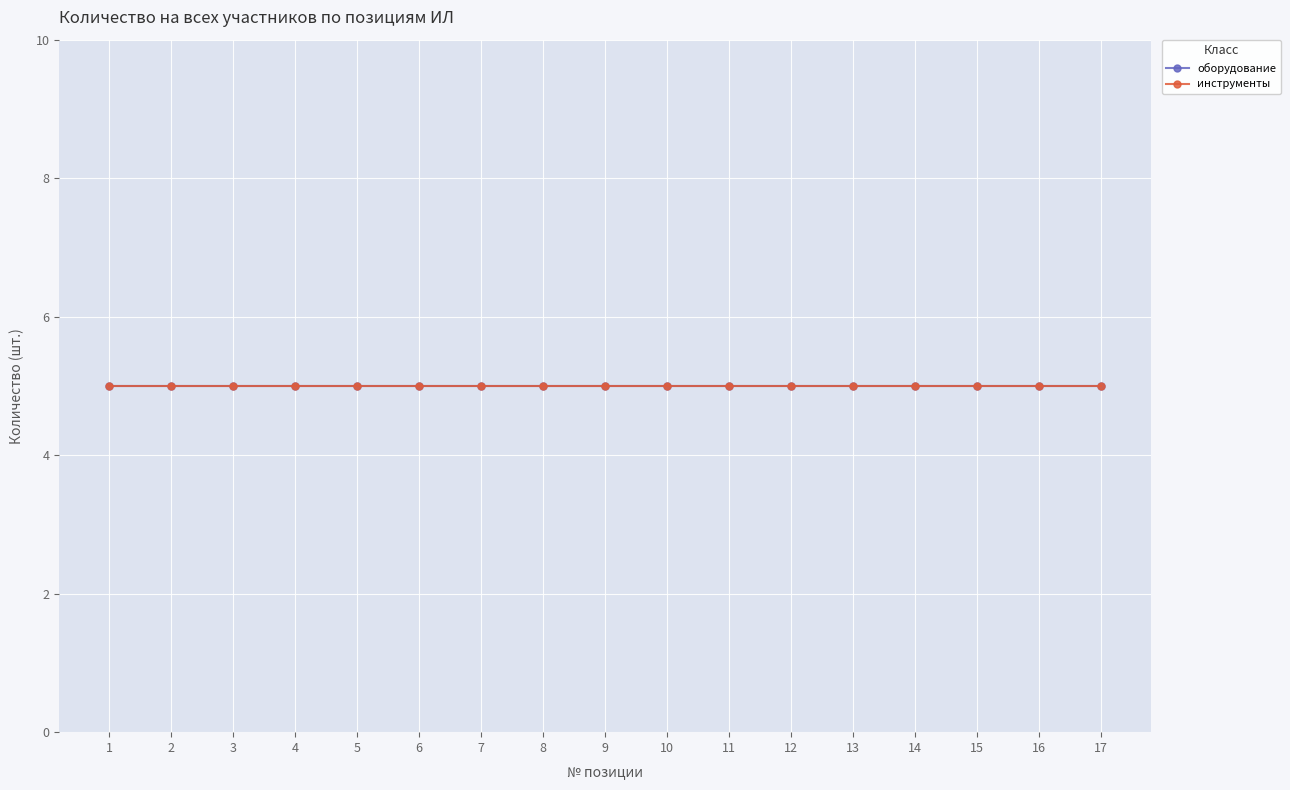

Which series has the largest total across all categories?

оборудование